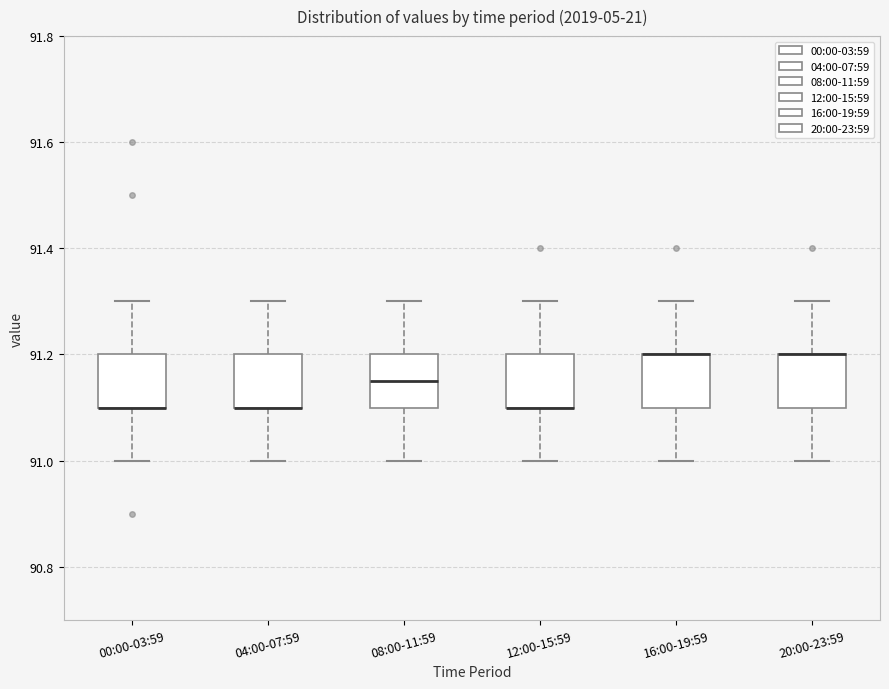

Reading left to right, transcribe this box plot: for each box, give where its median line is, the range the box spans, and where its two whiskers end, as read against the y-axis. The values are not printed on the chart, so give them approximately, as read against the axis.

00:00-03:59: median 91.10 (drawn on the box's lower edge), box 91.10 to 91.20, whiskers 91.00 to 91.30
04:00-07:59: median 91.10 (drawn on the box's lower edge), box 91.10 to 91.20, whiskers 91.00 to 91.30
08:00-11:59: median 91.16, box 91.10 to 91.20, whiskers 91.00 to 91.30
12:00-15:59: median 91.10 (drawn on the box's lower edge), box 91.10 to 91.20, whiskers 91.00 to 91.30
16:00-19:59: median 91.20 (drawn on the box's upper edge), box 91.10 to 91.20, whiskers 91.00 to 91.30
20:00-23:59: median 91.20 (drawn on the box's upper edge), box 91.10 to 91.20, whiskers 91.00 to 91.30